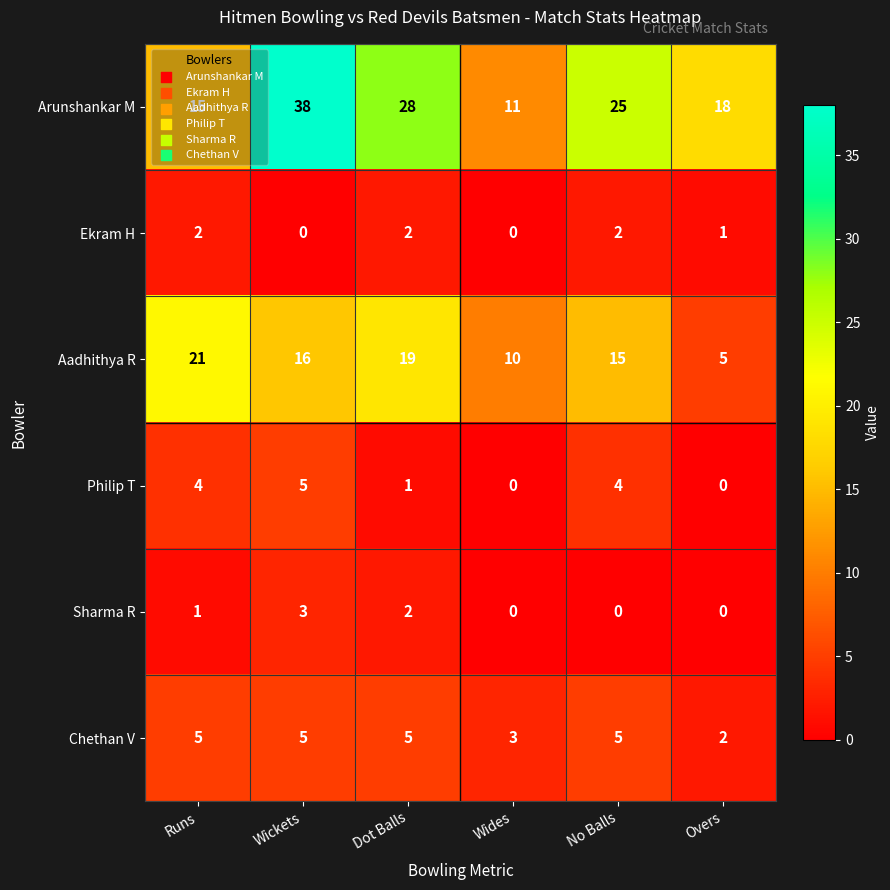

Count the Philip T values in the range 0 to 4.

5